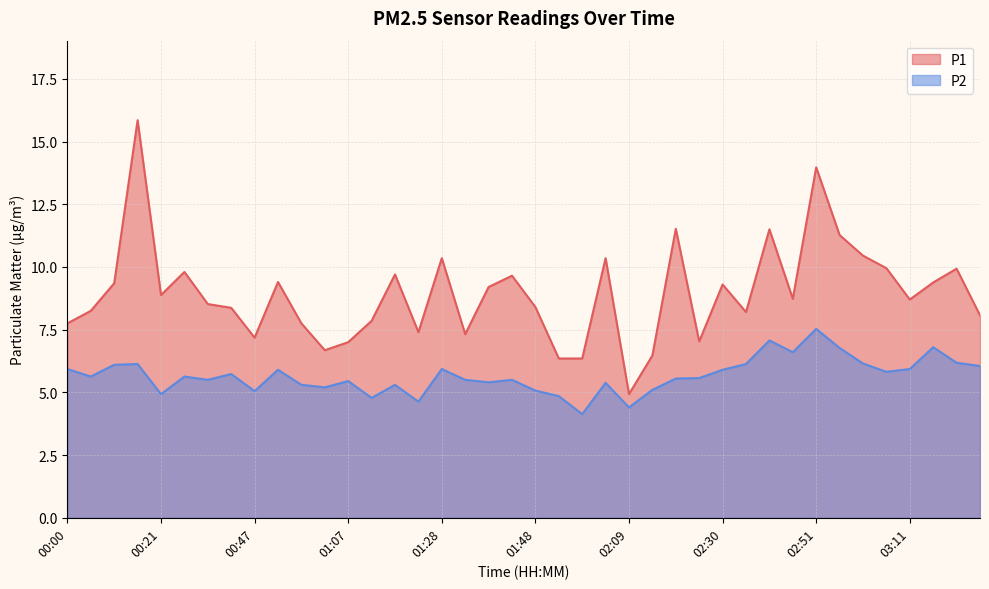

What is the sum of all P1 values?

357.1